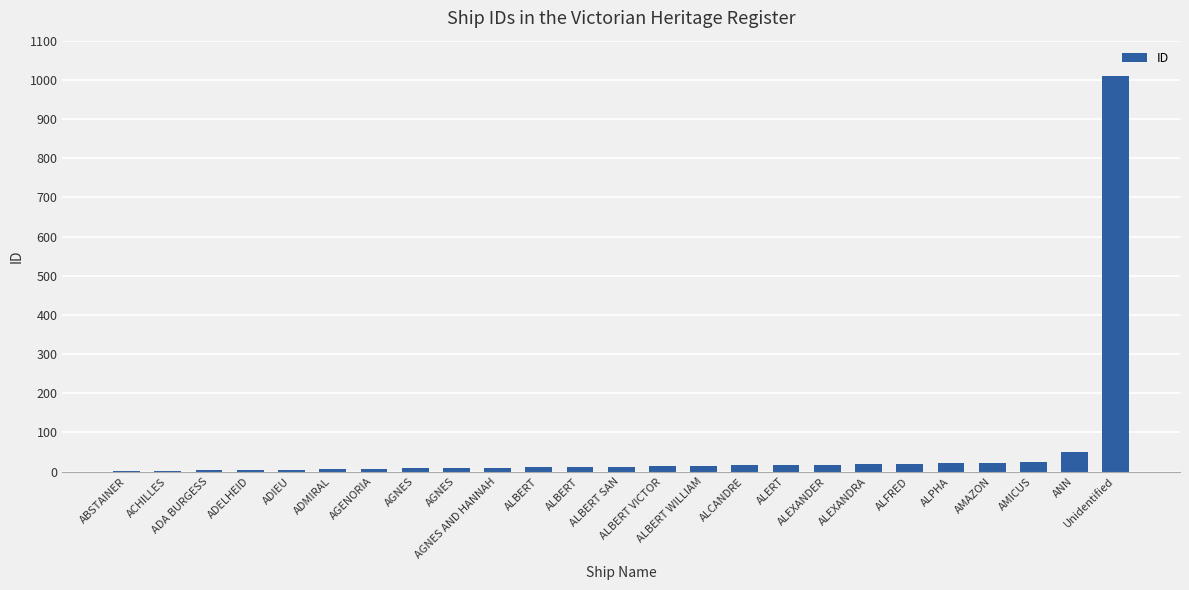

How many categories are shown in the chart?

25